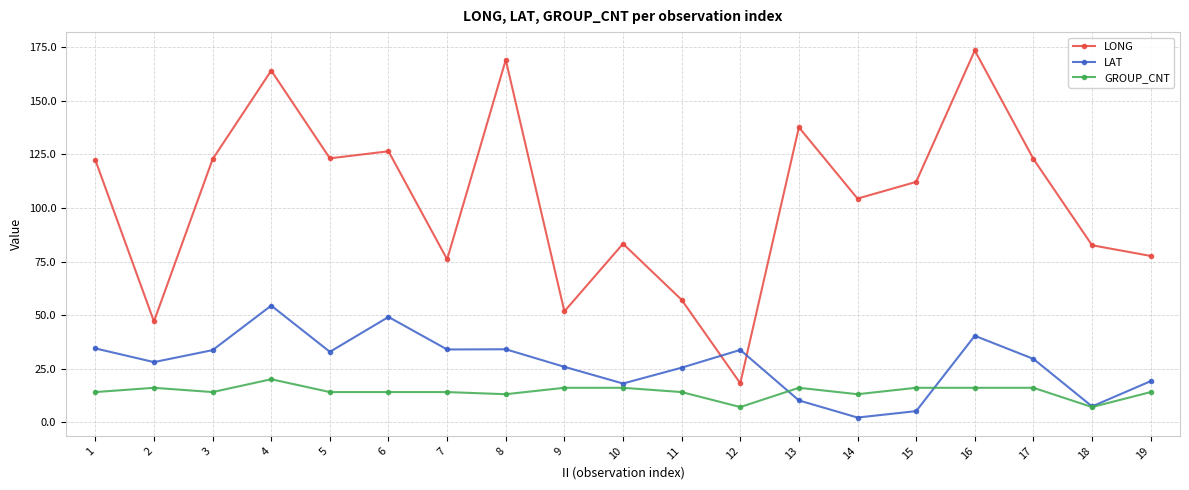

After their last crossing, which series has the higher values: LONG or LAT?

LONG